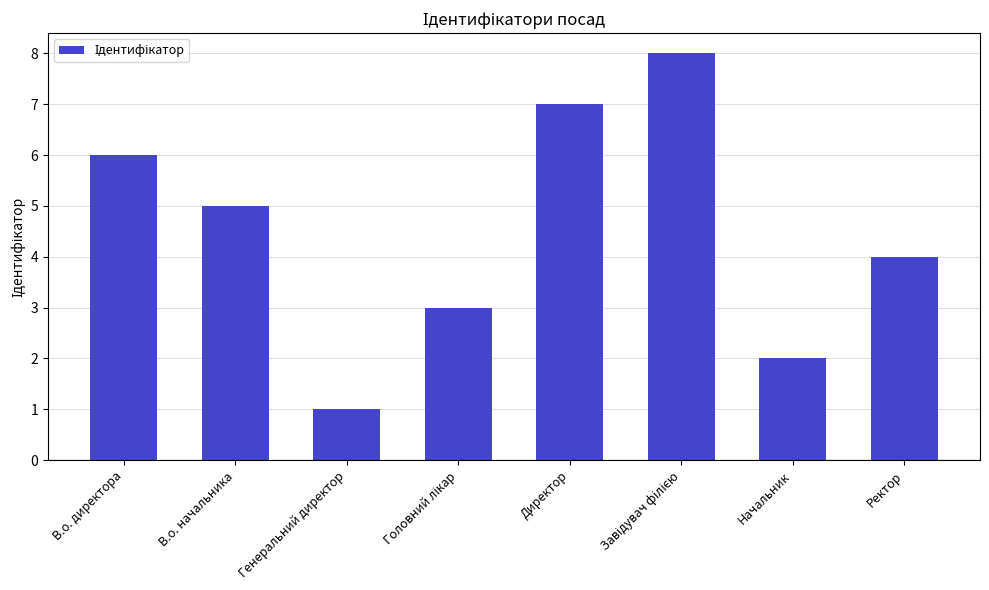

How many bars are there in total?

8